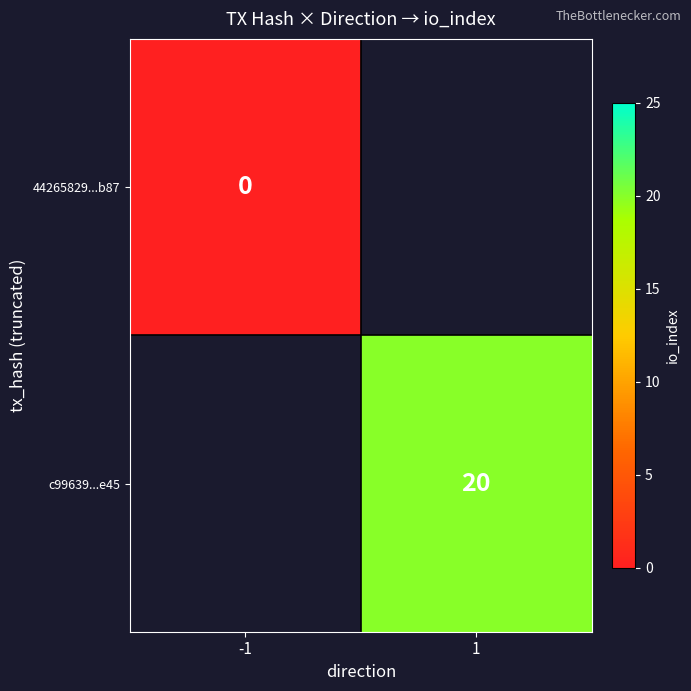

Which label corresponds to the smallest value in the chart?

-1